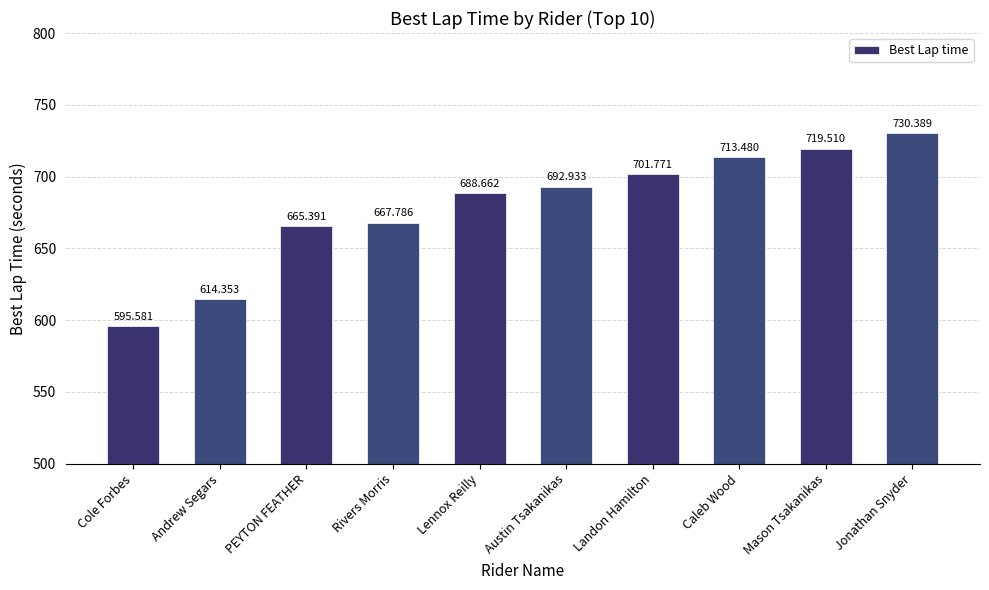

At which label does the data first exceed 692?

Austin Tsakanikas